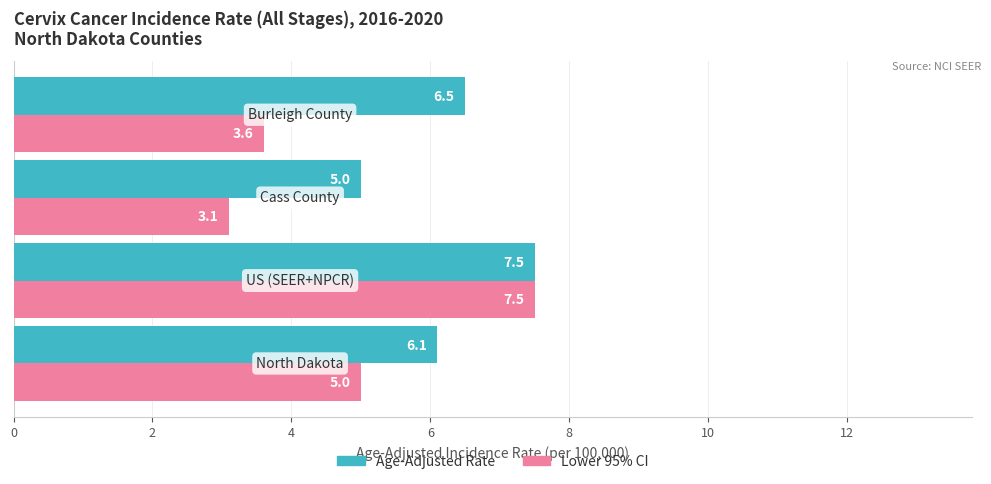

What is the sum of all Lower 95% CI values?

19.2